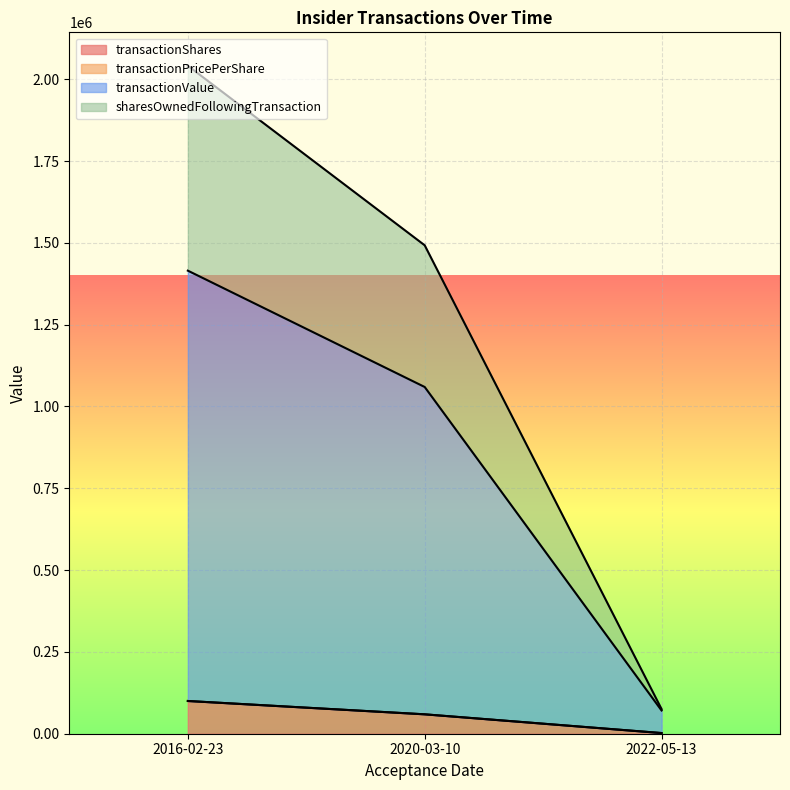

What is the label of the 3rd point from the left?

2022-05-13